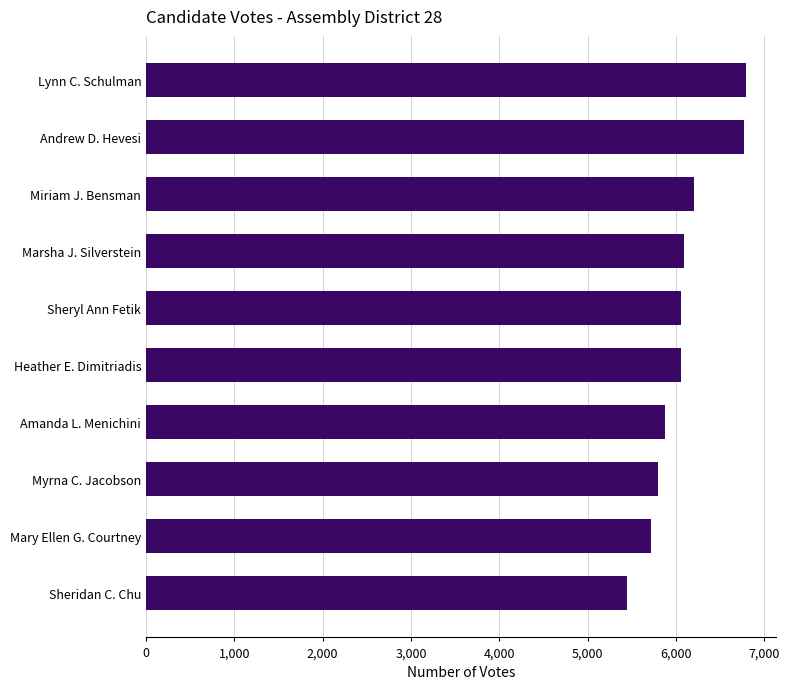

How many bars are there in total?

10